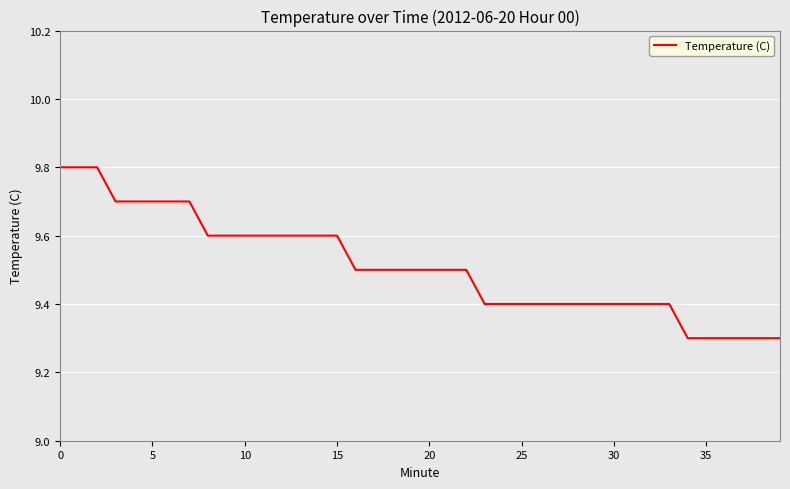

Reading right to left, extract all data points from this chart.

9.3	9.3	9.3	9.3	9.3	9.3	9.4	9.4	9.4	9.4	9.4	9.4	9.4	9.4	9.4	9.4	9.4	9.5	9.5	9.5	9.5	9.5	9.5	9.5	9.6	9.6	9.6	9.6	9.6	9.6	9.6	9.6	9.7	9.7	9.7	9.7	9.7	9.8	9.8	9.8